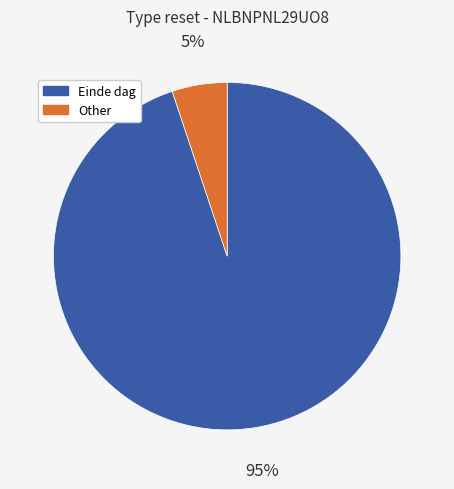

To the nearest percent, what is the difference between the largest and smallest slice percentages?

90%